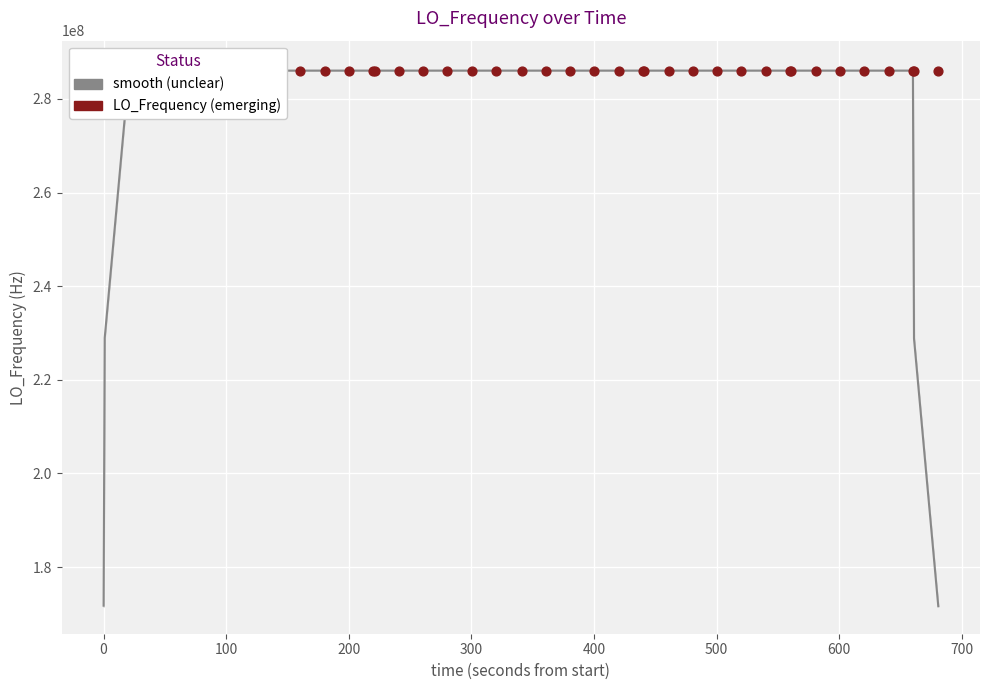

At which category is the sum across all series the highest?

200